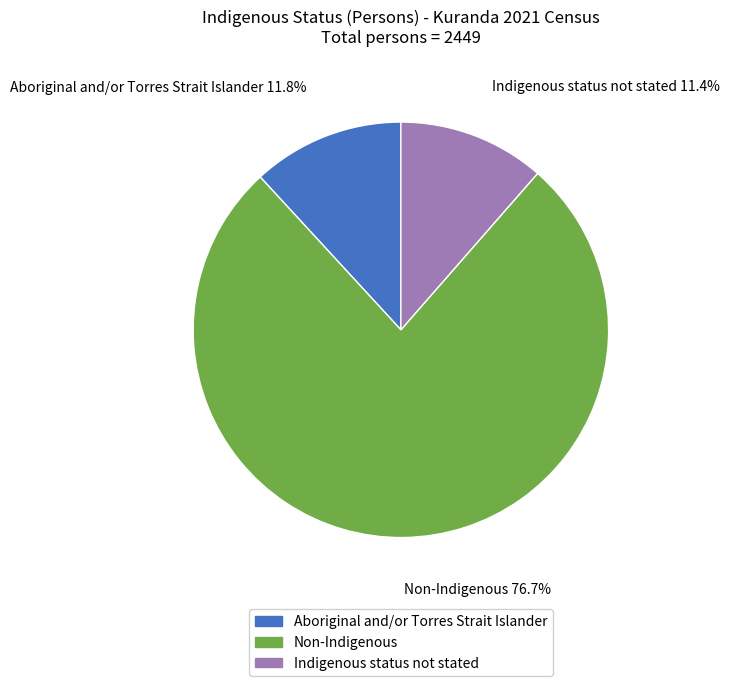

What is the largest slice in the pie chart?

Non-Indigenous